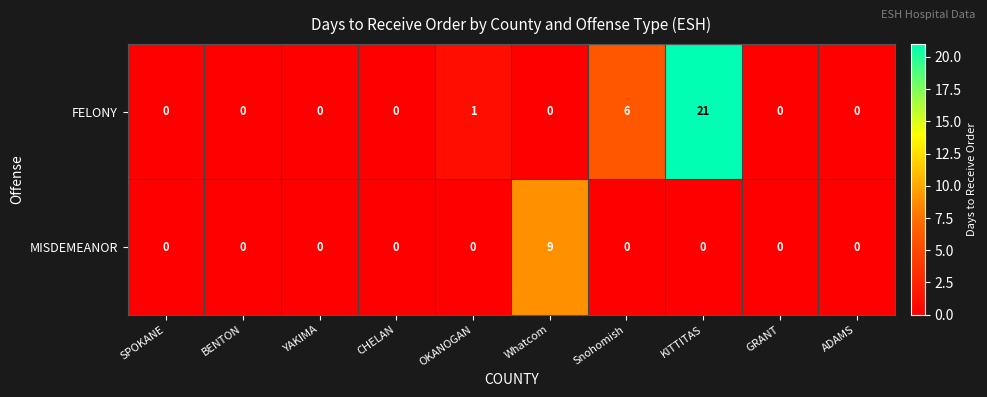

Reading left to right, transcribe all the data shown in this chart.

FELONY: SPOKANE=0	BENTON=0	YAKIMA=0	CHELAN=0	OKANOGAN=1	Whatcom=0	Snohomish=6	KITTITAS=21	GRANT=0	ADAMS=0
MISDEMEANOR: SPOKANE=0	BENTON=0	YAKIMA=0	CHELAN=0	OKANOGAN=0	Whatcom=9	Snohomish=0	KITTITAS=0	GRANT=0	ADAMS=0